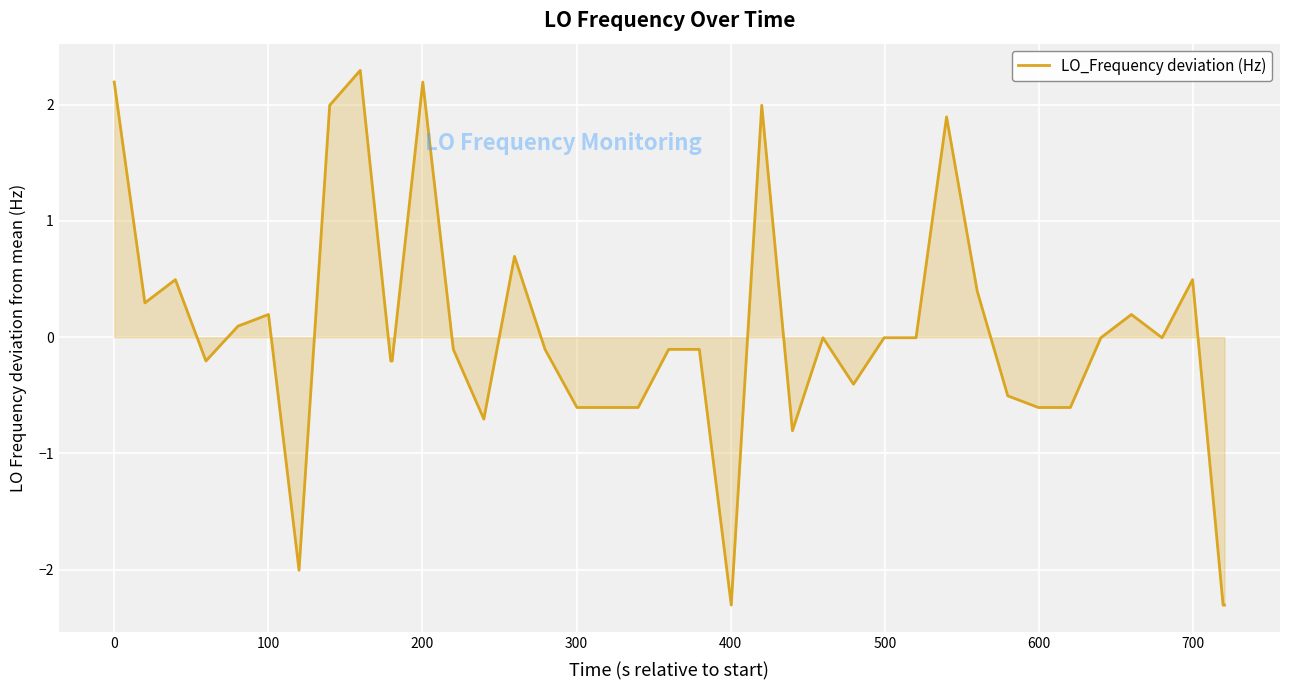

What is the difference between the maximum and minimum values?

4.6